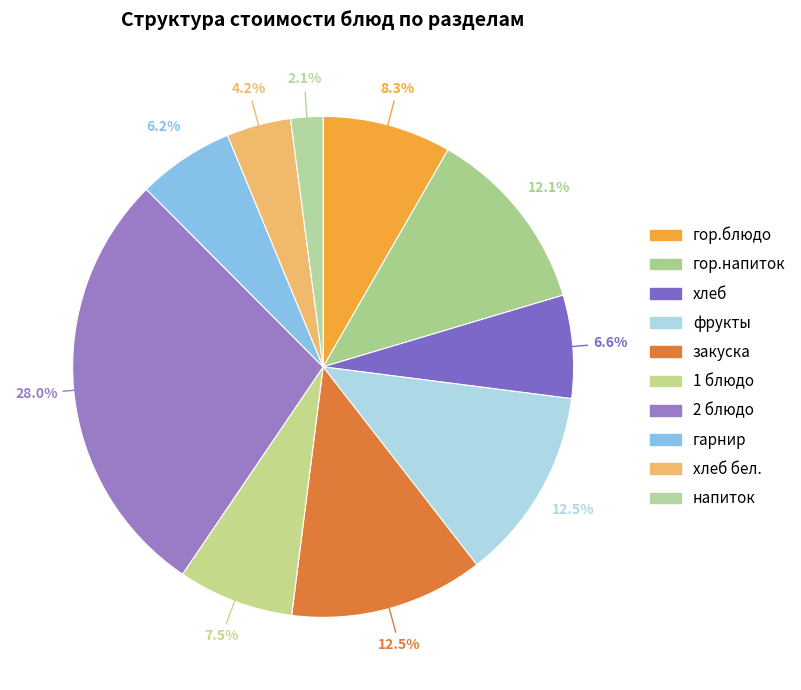

Does any single category account for the majority?

No